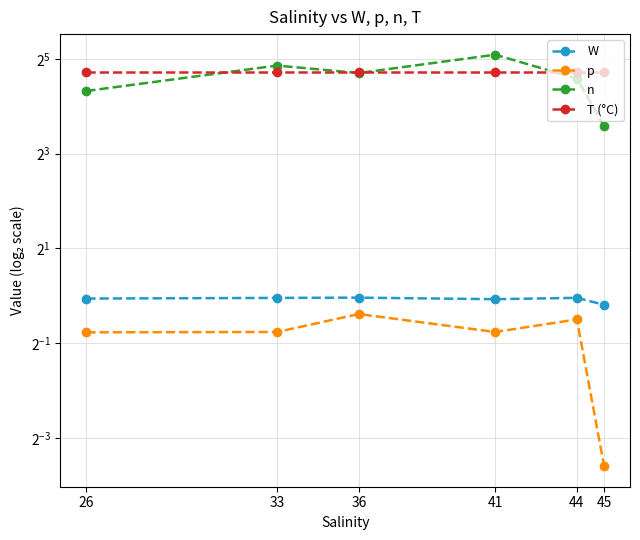

What is the minimum value shown in the chart?

0.1